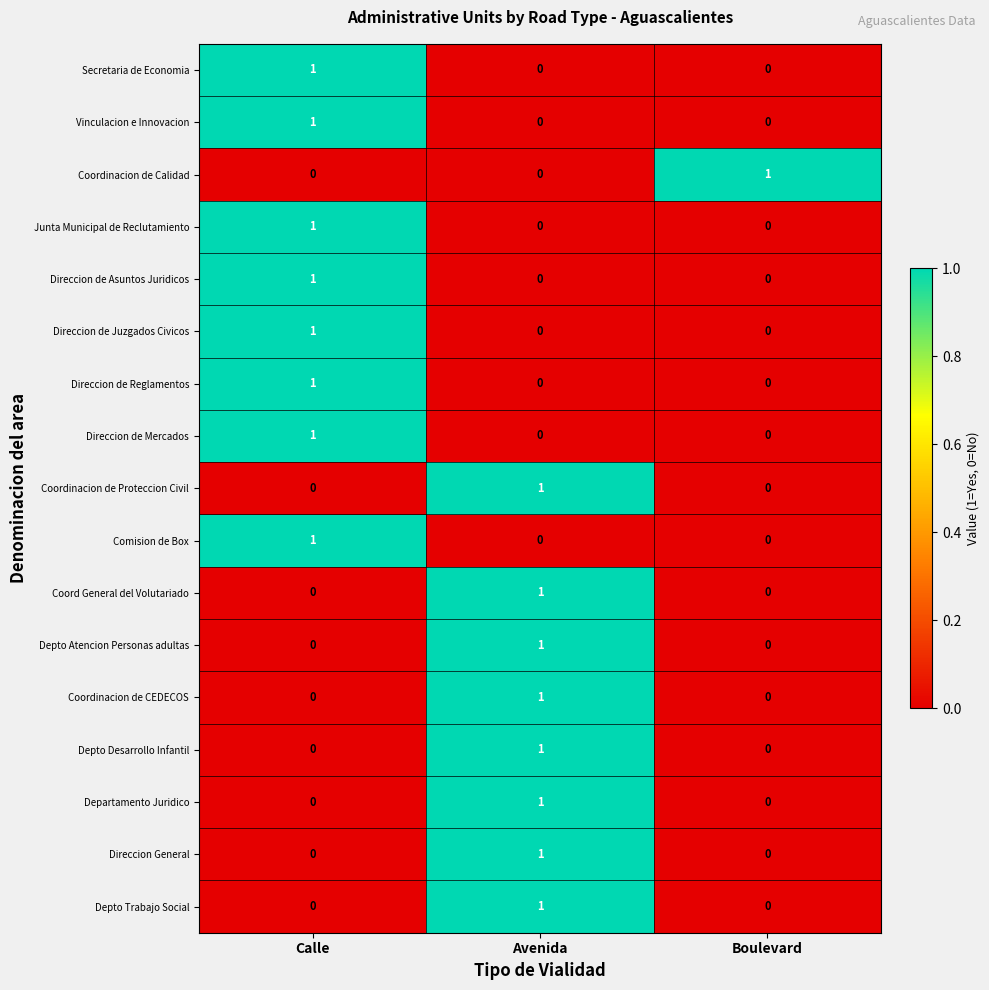

Count the Coordinacion de CEDECOS values in the range 0 to 1.

3